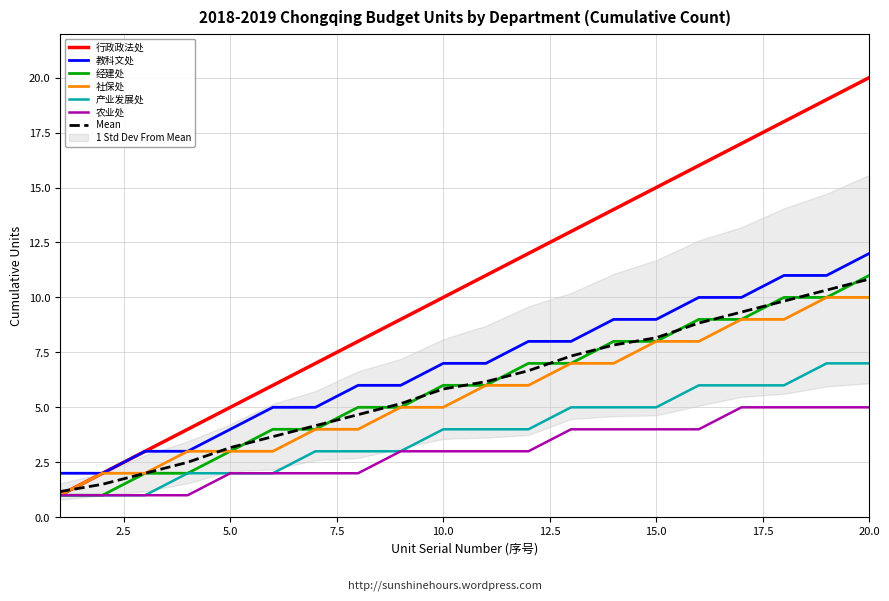

Between 5 and 18, which series saw the biggest shift?

行政政法处